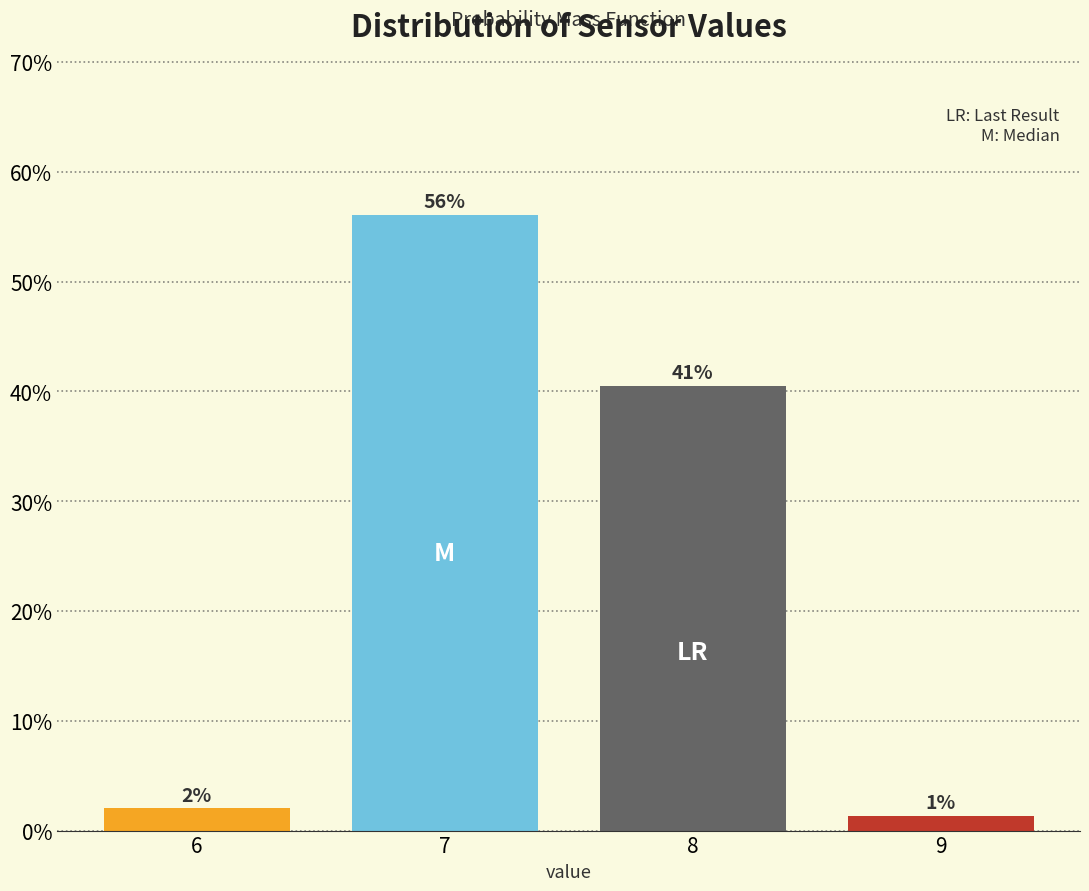

What is the value of the 1st bar from the left?

2.0